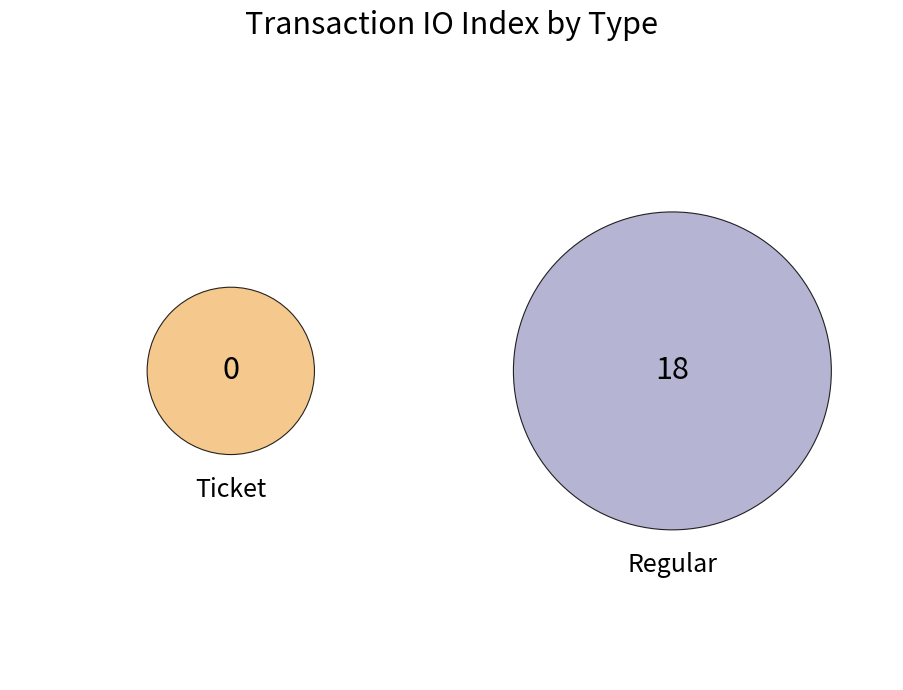

The Regular slice represents 100% of the pie. True or false?

True